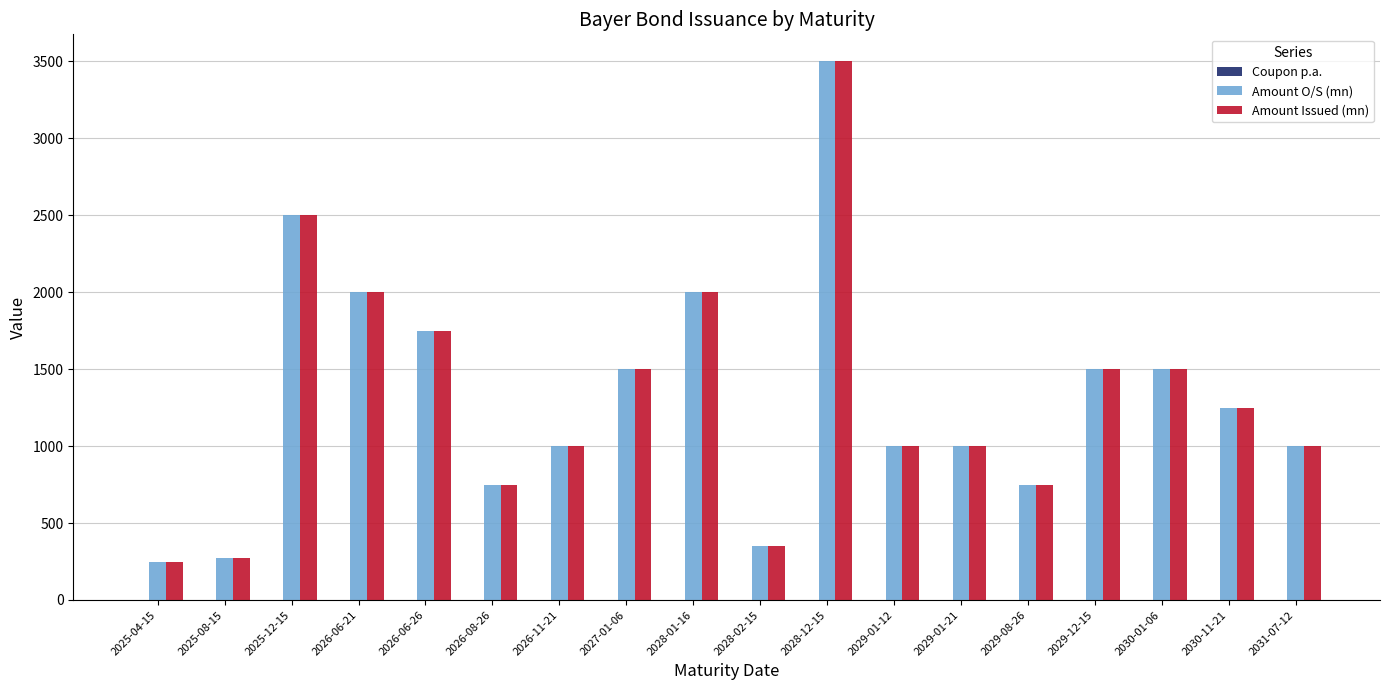

At which category is the sum across all series the highest?

2028-12-15